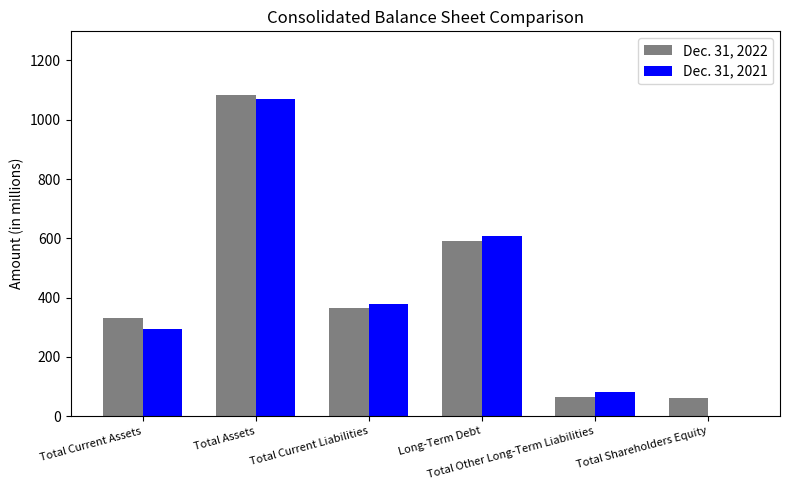

At which category is the sum across all series the highest?

Total Assets